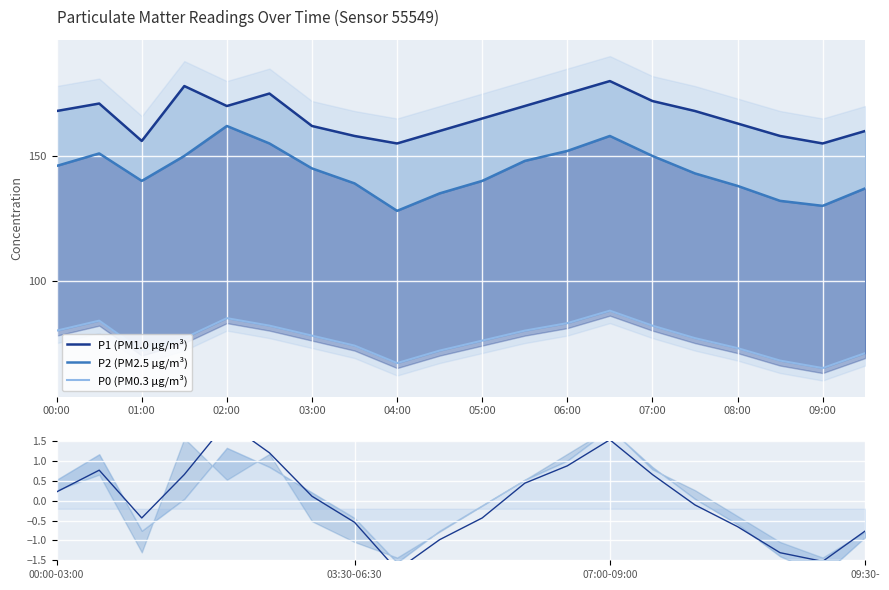

Reading right to left, extract all data points from this chart.

P1 (PM1.0 µg/m³): 160.0	155.0	158.0	163.0	168.0	172.0	180.0	175.0	170.0	165.0	160.0	155.0	158.0	162.0	175.0	170.0	178.0	156.0	171.0	168.0
P2 (PM2.5 µg/m³): 137.0	130.0	132.0	138.0	143.0	150.0	158.0	152.0	148.0	140.0	135.0	128.0	139.0	145.0	155.0	162.0	150.0	140.0	151.0	146.0
P0 (PM0.3 µg/m³): 71.0	65.0	68.0	73.0	77.0	82.0	88.0	83.0	80.0	76.0	72.0	67.0	74.0	78.0	82.0	85.0	77.0	72.0	84.0	80.0
P2 norm: -0.8	-1.5	-1.3	-0.7	-0.1	0.7	1.5	0.9	0.4	-0.4	-1.0	-1.7	-0.5	0.1	1.2	2.0	0.7	-0.4	0.8	0.2